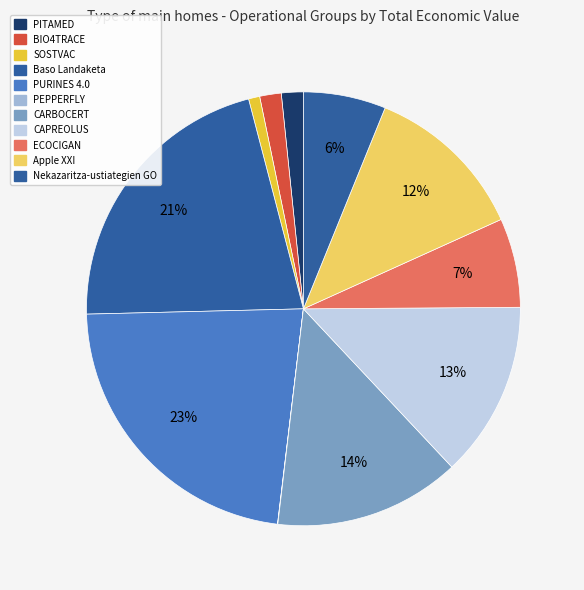

Rank the categories by value from lowest to highest.

PEPPERFLY, SOSTVAC, BIO4TRACE, PITAMED, Nekazaritza-ustiategien GO, ECOCIGAN, Apple XXI, CAPREOLUS, CARBOCERT, Baso Landaketa, PURINES 4.0